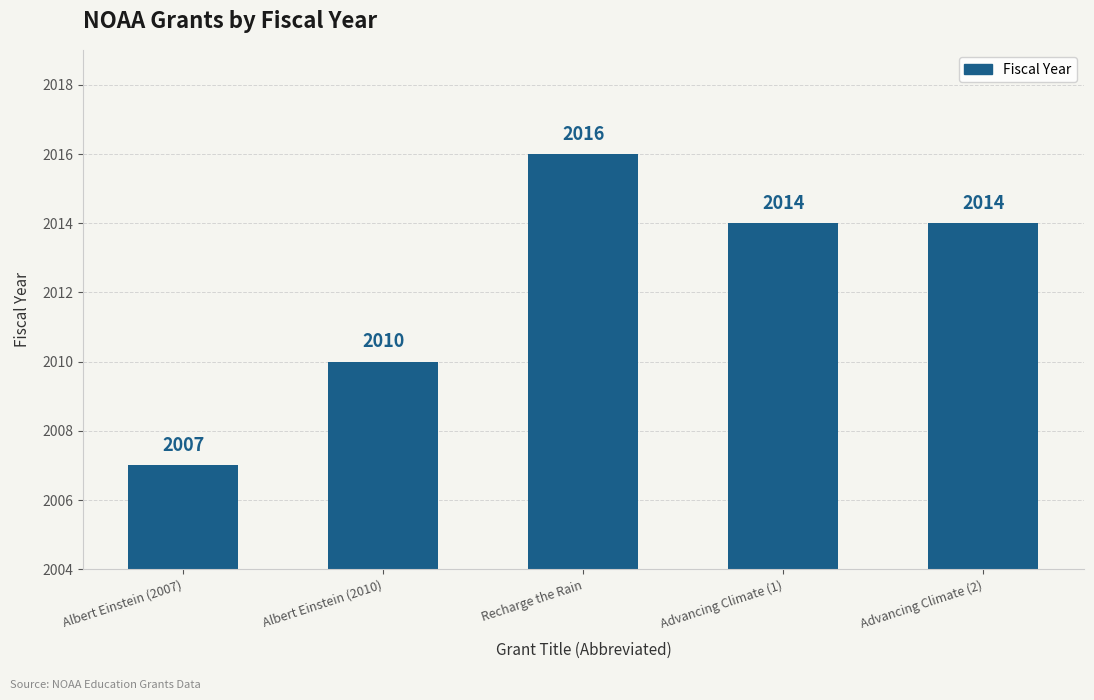

What is the sum of all values?

10061